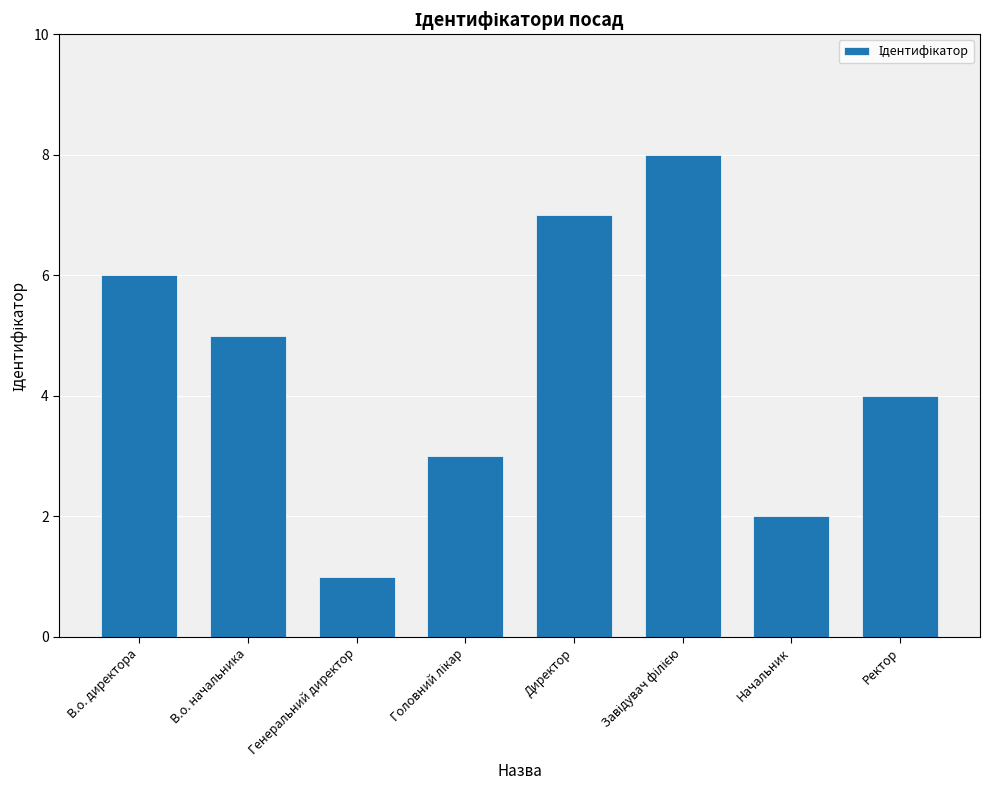

Count the number of data series in this chart.

1